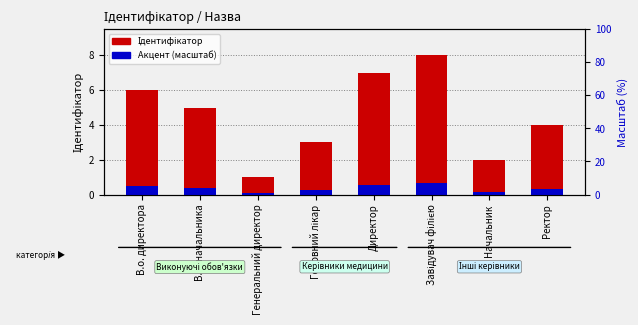

Which series changed the most between Головний лікар and Ректор?

Ідентифікатор